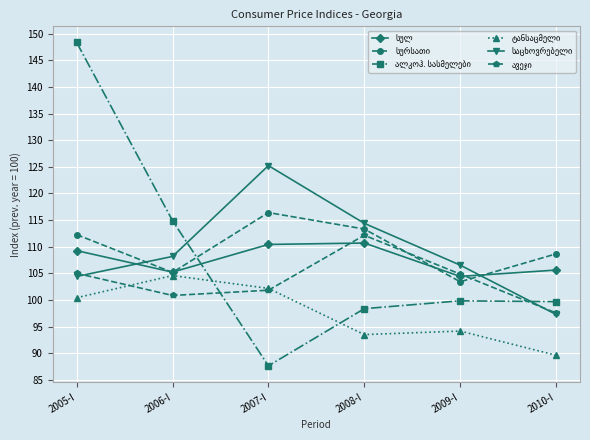

What is the label of the 1st point from the right?

2010-I